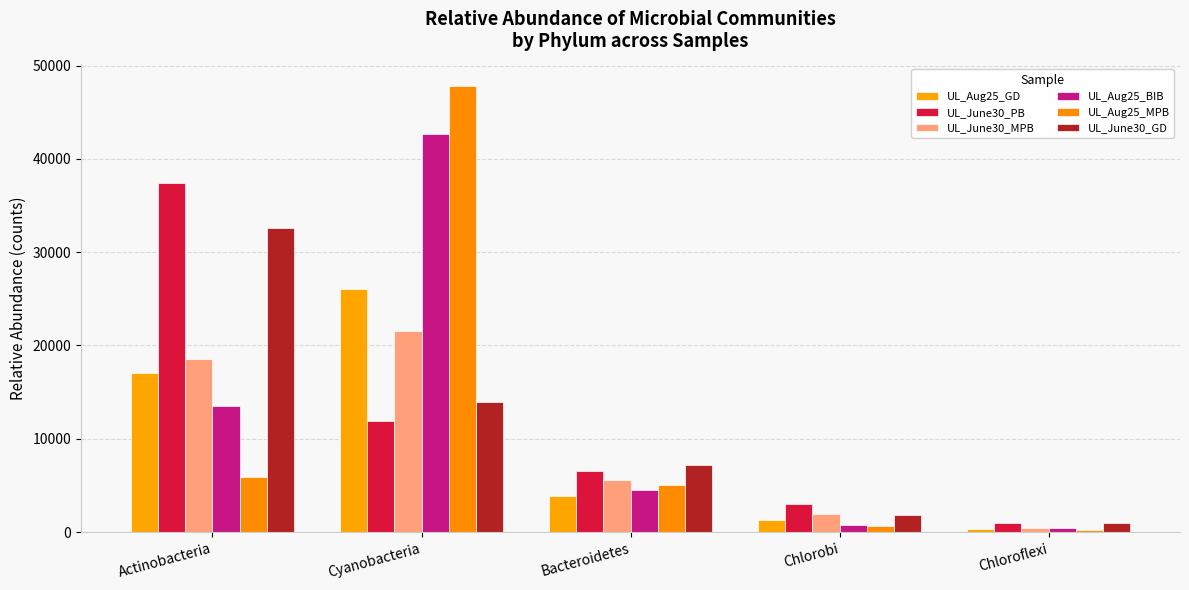

What are all the series names shown in the legend?

UL_Aug25_GD, UL_June30_PB, UL_June30_MPB, UL_Aug25_BIB, UL_Aug25_MPB, UL_June30_GD